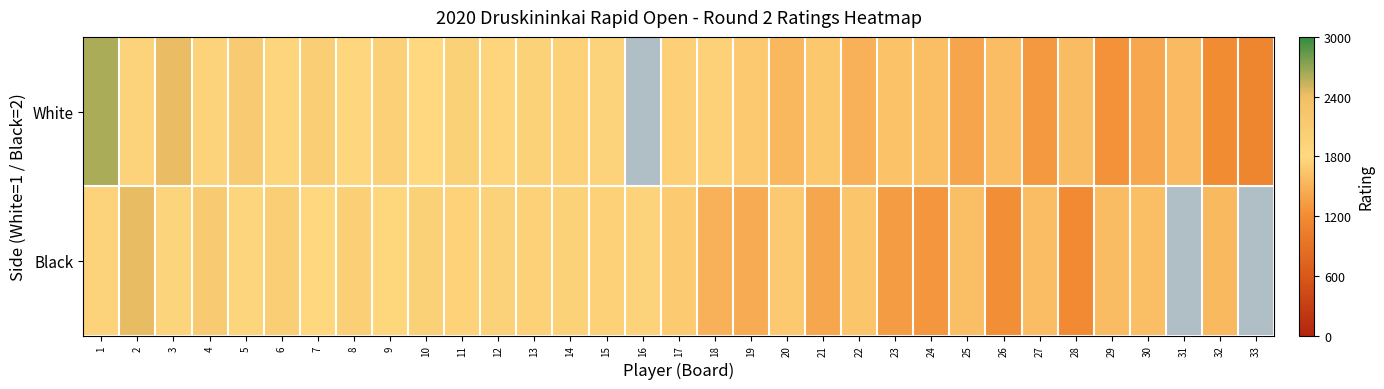

At which label is Black closest to 1806?

9